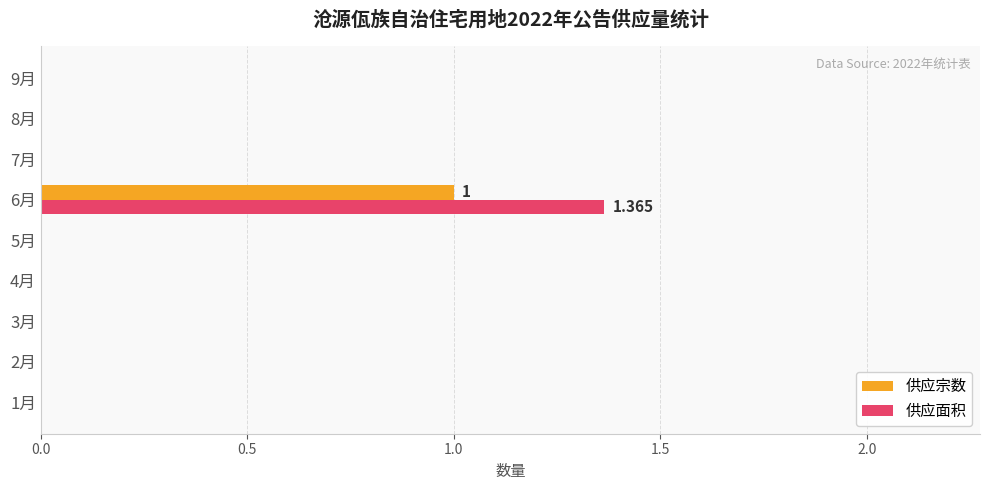

Between 3月 and 6月, which series saw the biggest shift?

供应面积